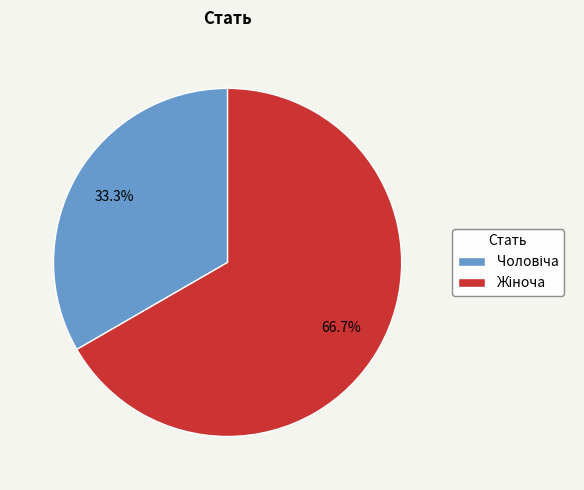

Is there a majority slice in this chart?

Yes